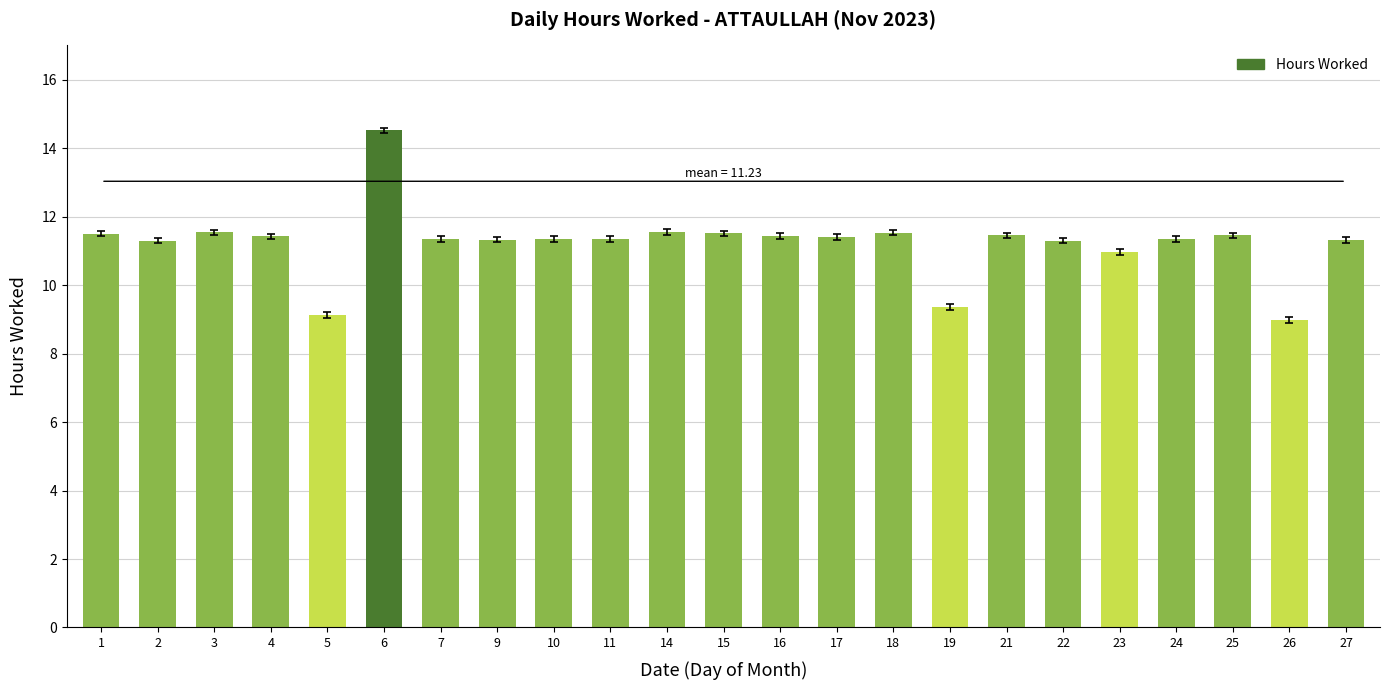

Is it true that the value at 17 is 11.4?

True